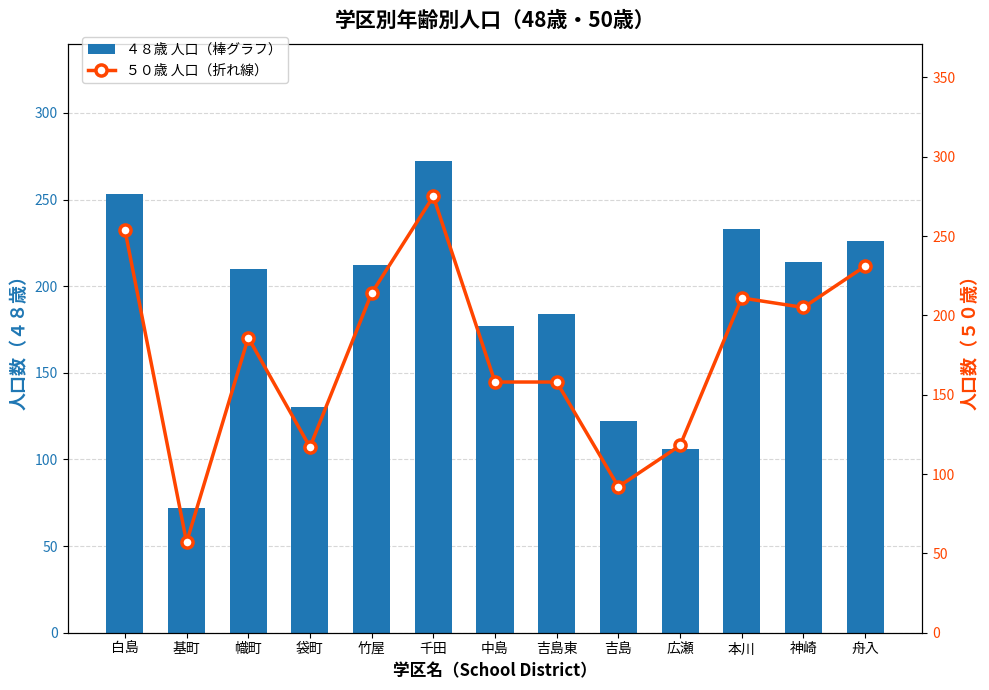

Reading left to right, what are all the values shown in this chart?

４８歳（48歳）人口: 白島=253	基町=72	幟町=210	袋町=130	竹屋=212	千田=272	中島=177	吉島東=184	吉島=122	広瀬=106	本川=233	神崎=214	舟入=226
５０歳（50歳）人口: 白島=254	基町=57	幟町=186	袋町=117	竹屋=214	千田=275	中島=158	吉島東=158	吉島=92	広瀬=118	本川=211	神崎=205	舟入=231